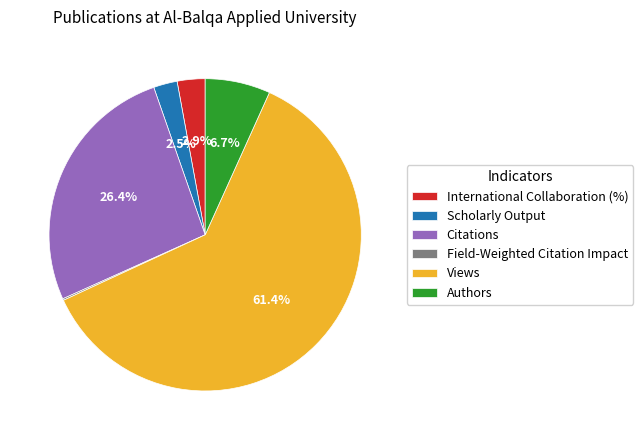

Is there a majority slice in this chart?

Yes